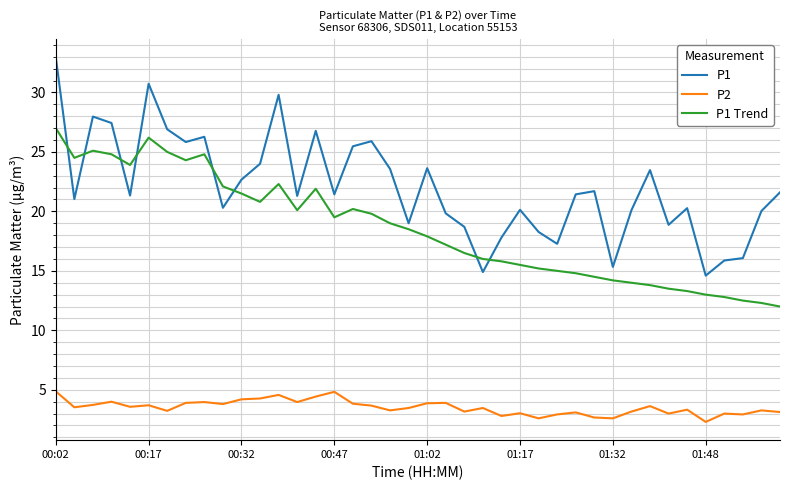

List the series in order of their peak value, highest first.

P1, P1 Trend, P2